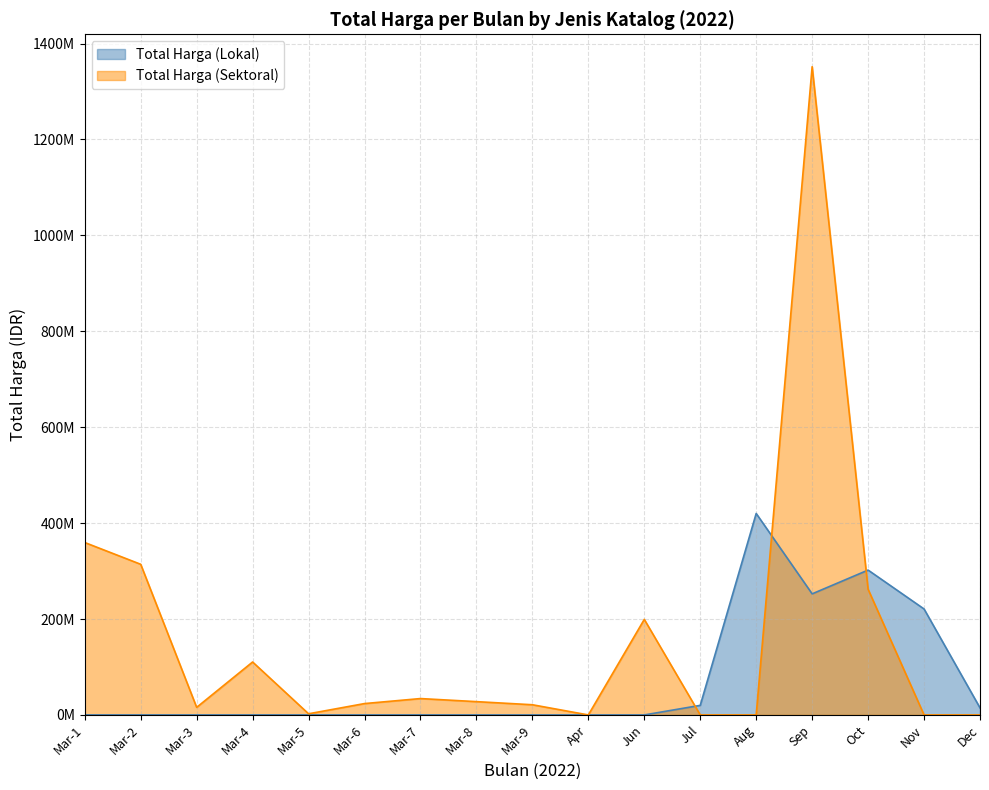

True or false: Total Harga (Sektoral) has a value of 9537749 at 2022-11.

False